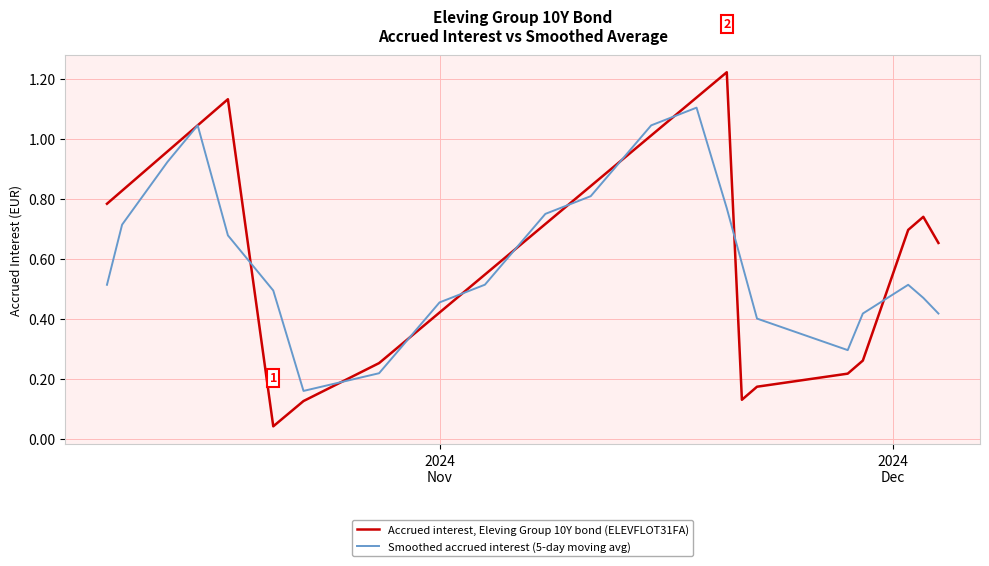

List the series in order of their peak value, highest first.

Accrued interest, Eleving Group 10Y bond (ELEVFLOT31FA), Smoothed accrued interest (5-day moving avg)